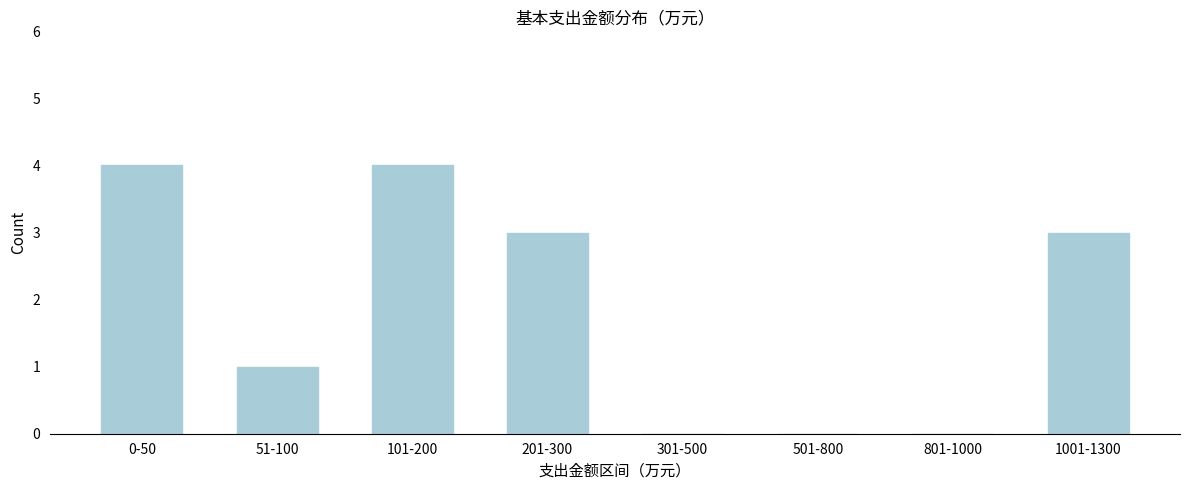

Reading left to right, transcribe all the data shown in this chart.

0-50=4	51-100=1	101-200=4	201-300=3	301-500=0	501-800=0	801-1000=0	1001-1300=3